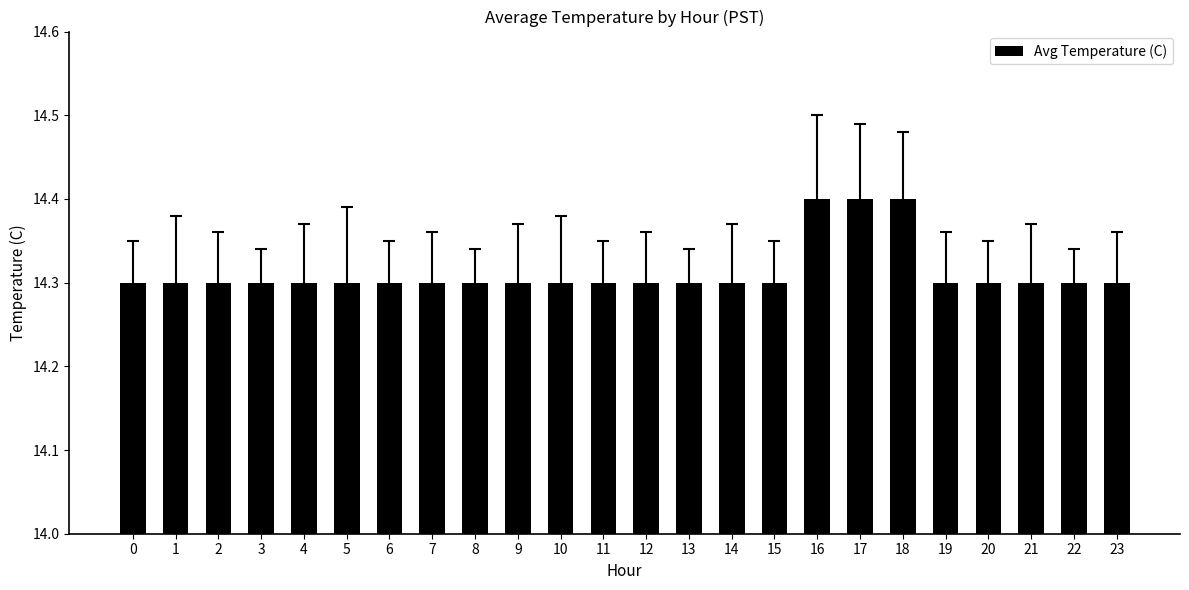

True or false: the data shows 14.3 at 1.

True